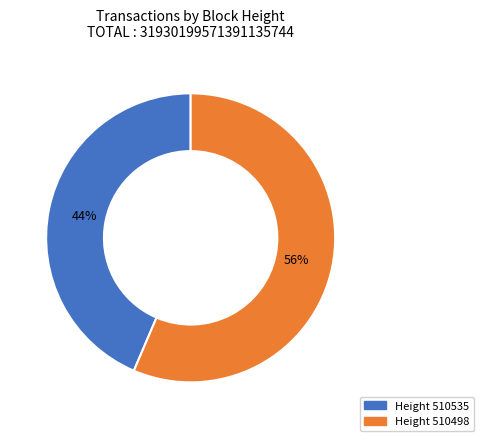

To the nearest percent, what is the average slice percentage?

50%